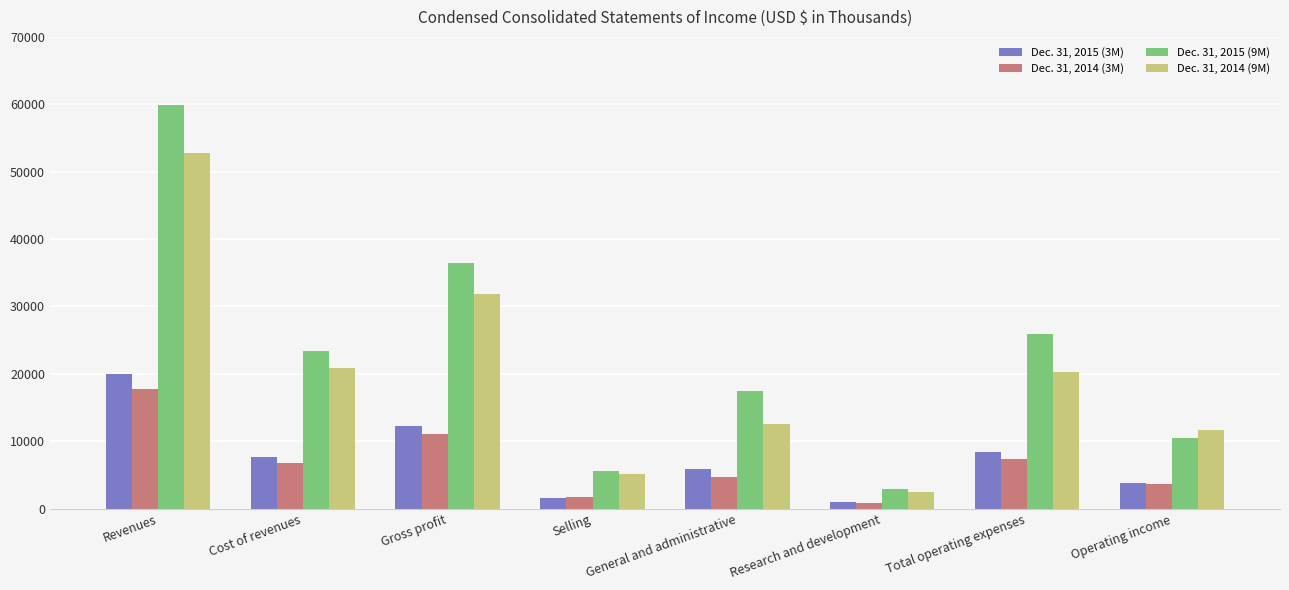

What are all the series names shown in the legend?

Dec. 31, 2015 (3M), Dec. 31, 2014 (3M), Dec. 31, 2015 (9M), Dec. 31, 2014 (9M)